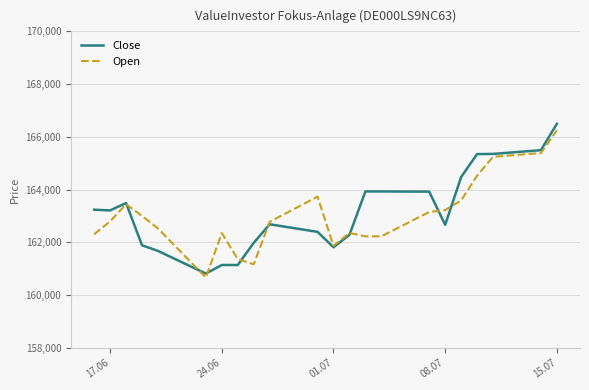

Which series has the largest range (max minus min)?

Close